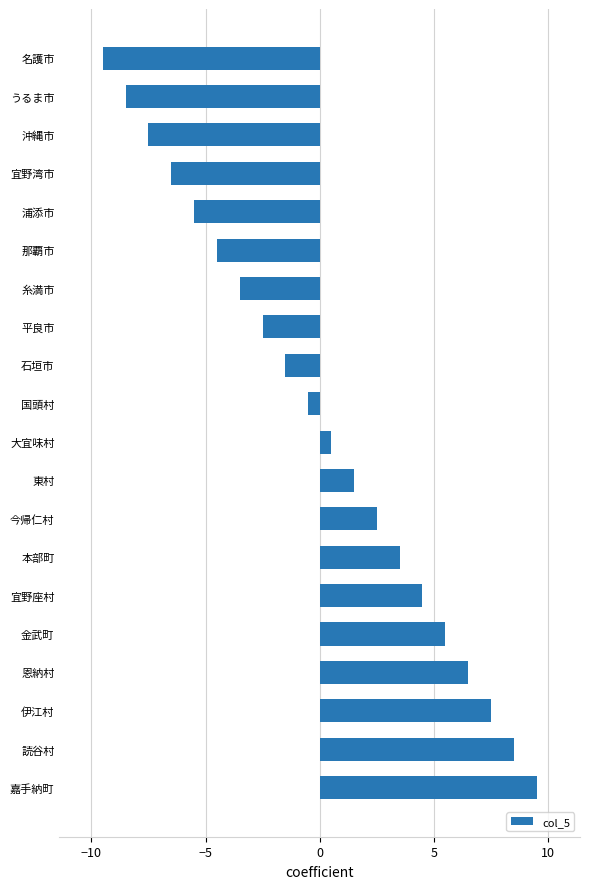

What position from the top is 恩納村?

17